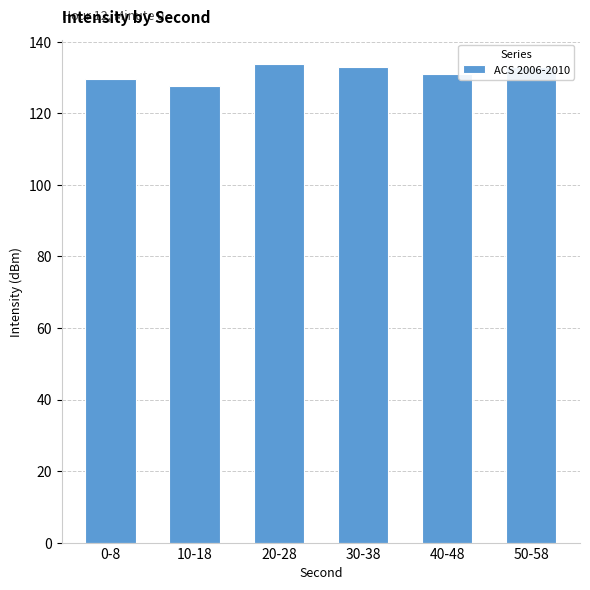

What is the difference between the values at 0-8 and 20-28?

4.2